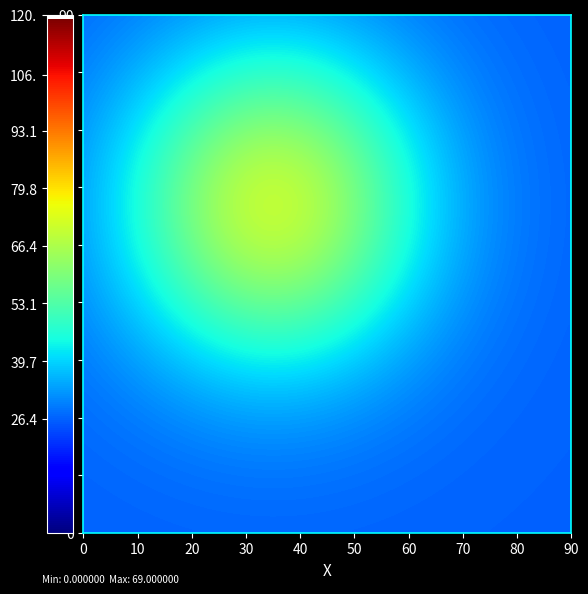

What is the maximum value shown in the chart?

69